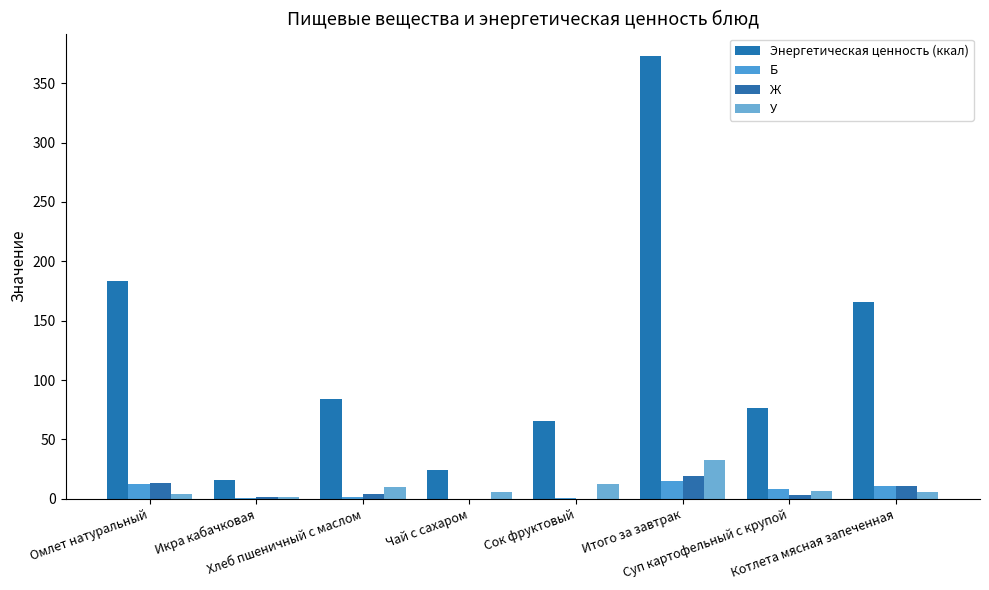

How many groups of bars are there?

8